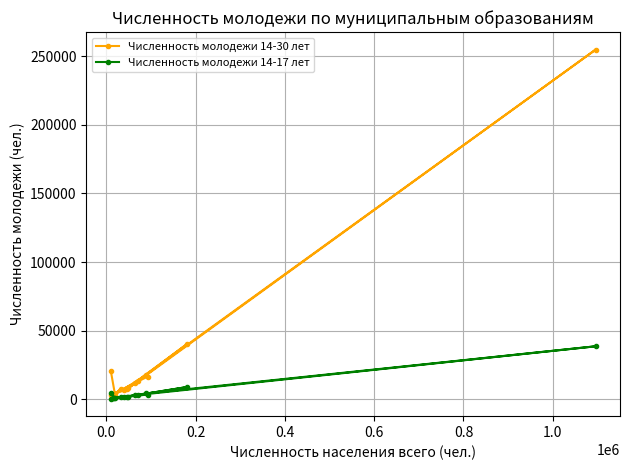

Which series has the largest total across all categories?

Численность молодежи 14-30 лет